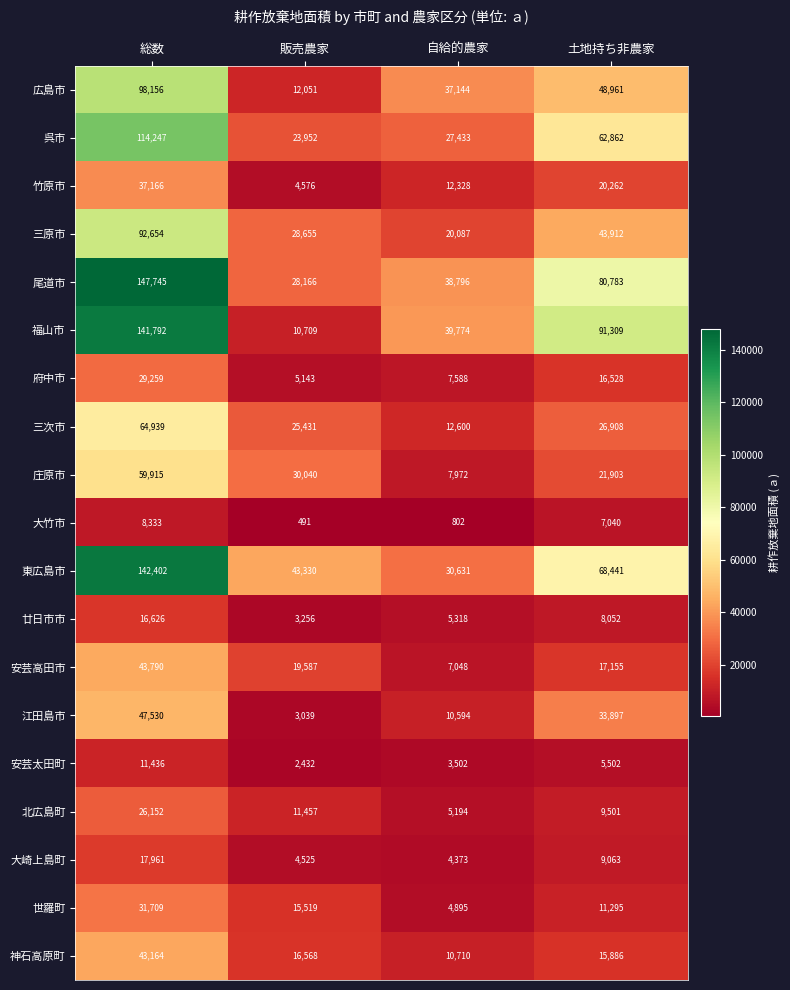

What is the difference between the 庄原市 values at 総数 and 自給的農家?

51943